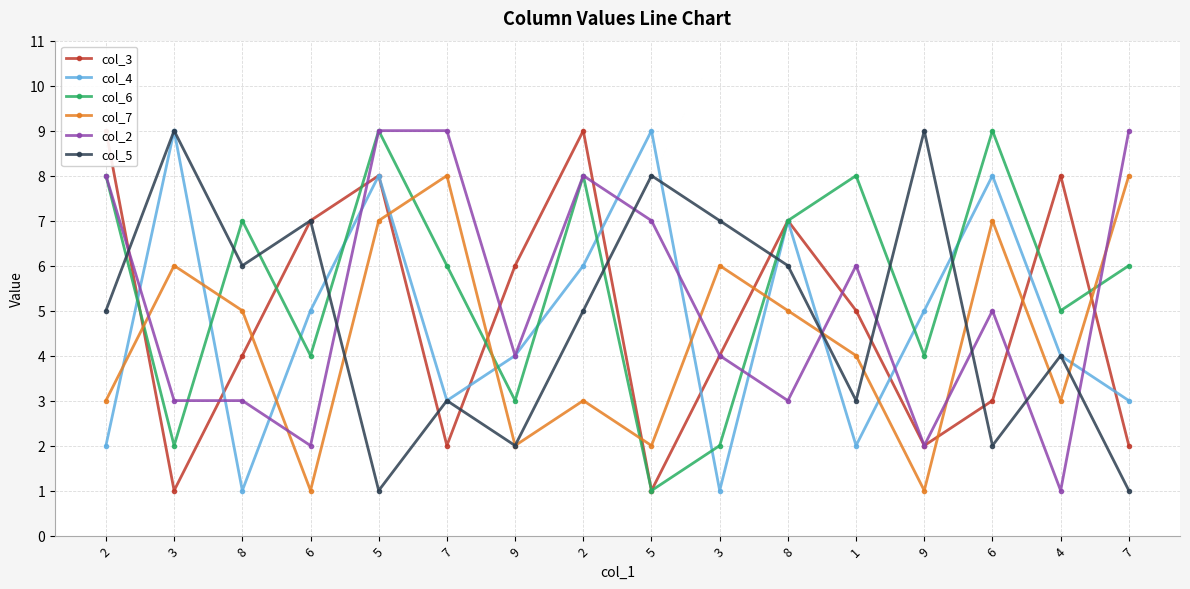

List the labels in order of col_7 value, smallest first.

6, 9, 9, 5, 2, 2, 4, 1, 8, 8, 3, 3, 5, 6, 7, 7